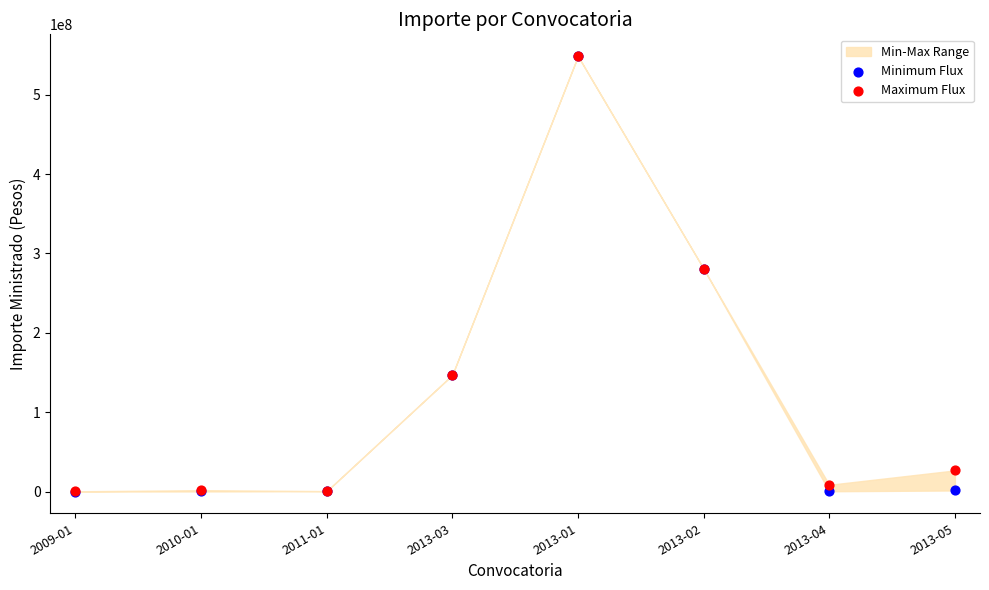

Which series reaches the maximum Y coordinate?

Minimum Flux